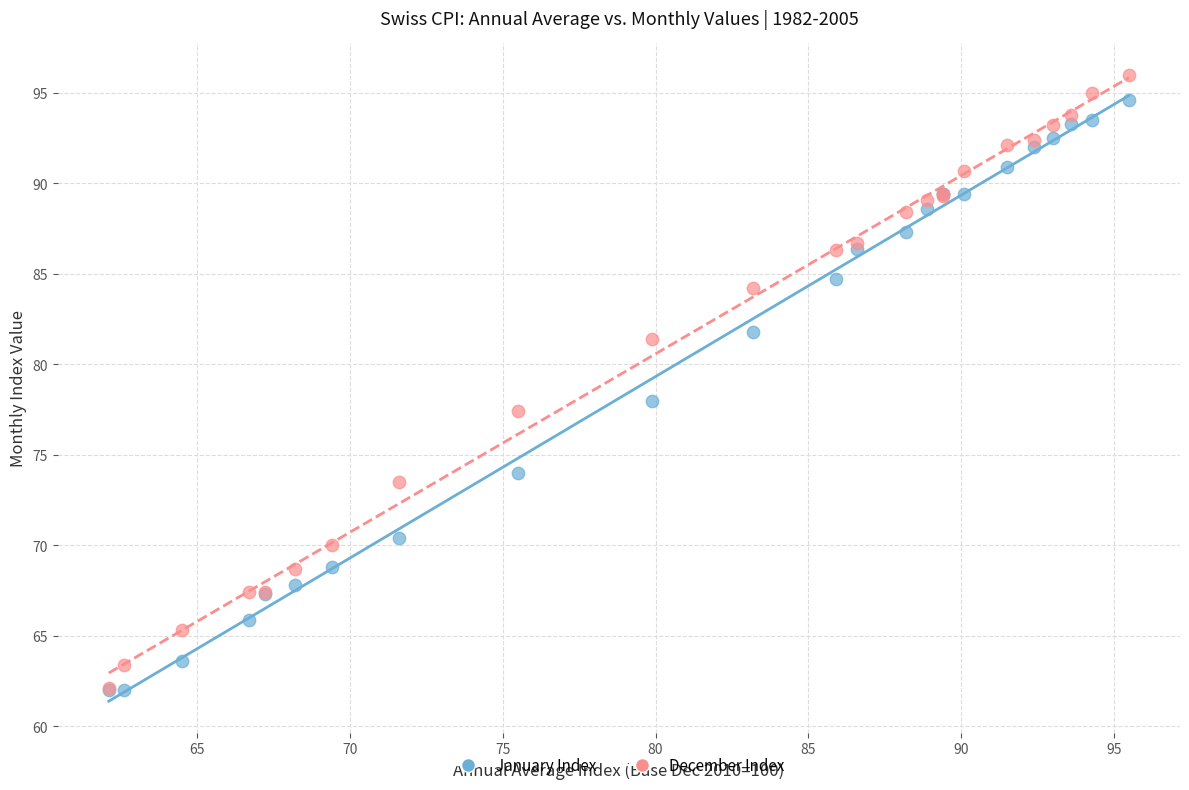

What are all the series names shown in the legend?

January Index, December Index